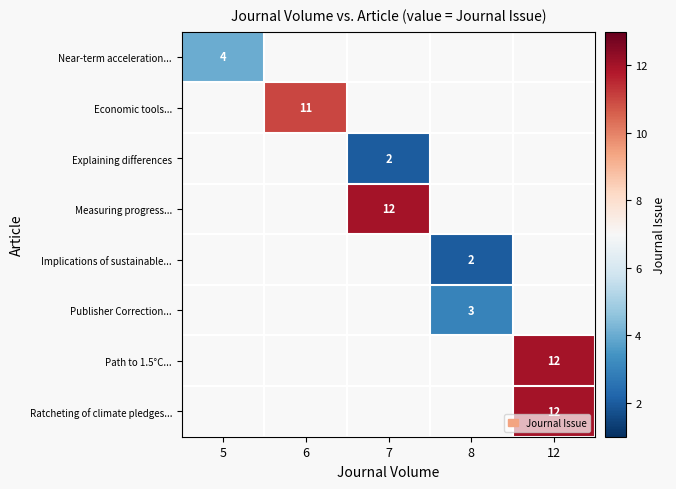

How many values in row_7 are above zero?

1